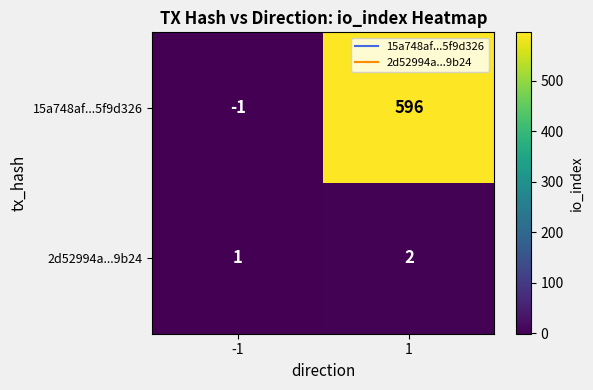

Rank the series at 1 from lowest to highest value.

2d52994a...9b24, 15a748af...5f9d326